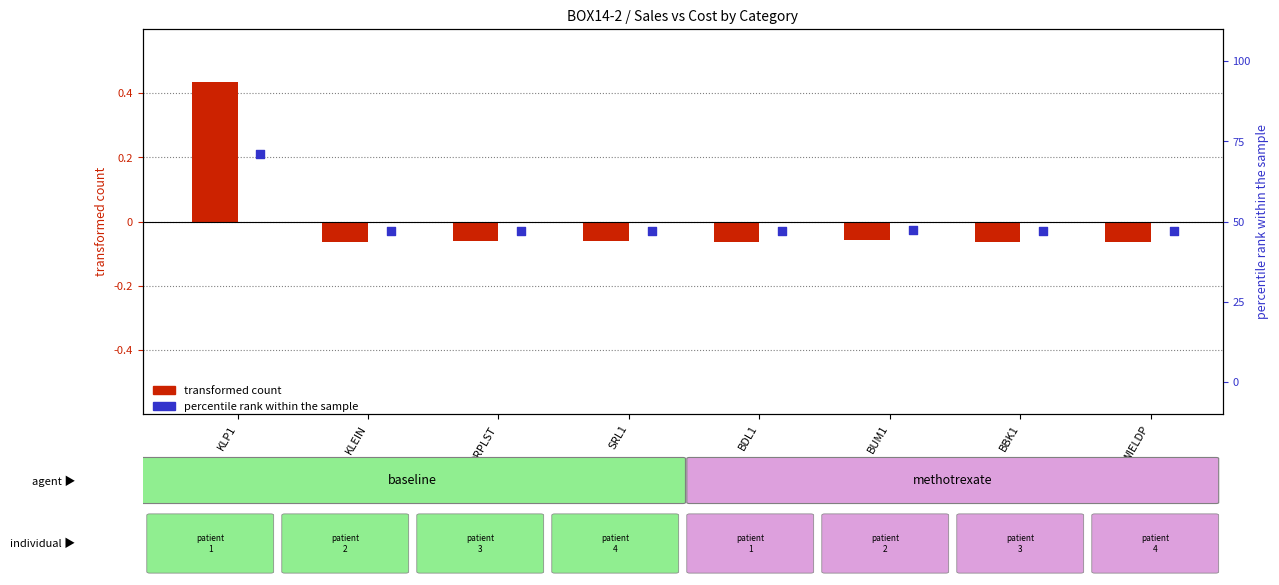

What is the total value across all series at SRL1?

-0.1